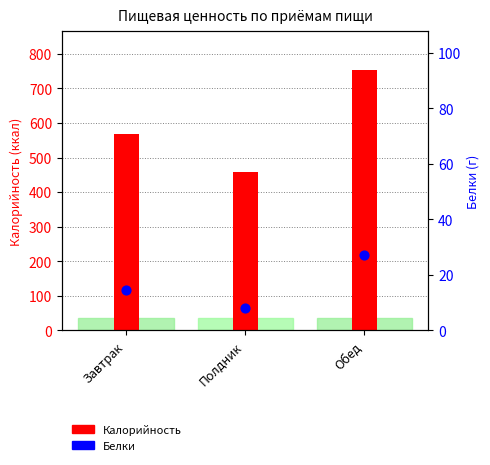

At which category is the sum across all series the highest?

Обед